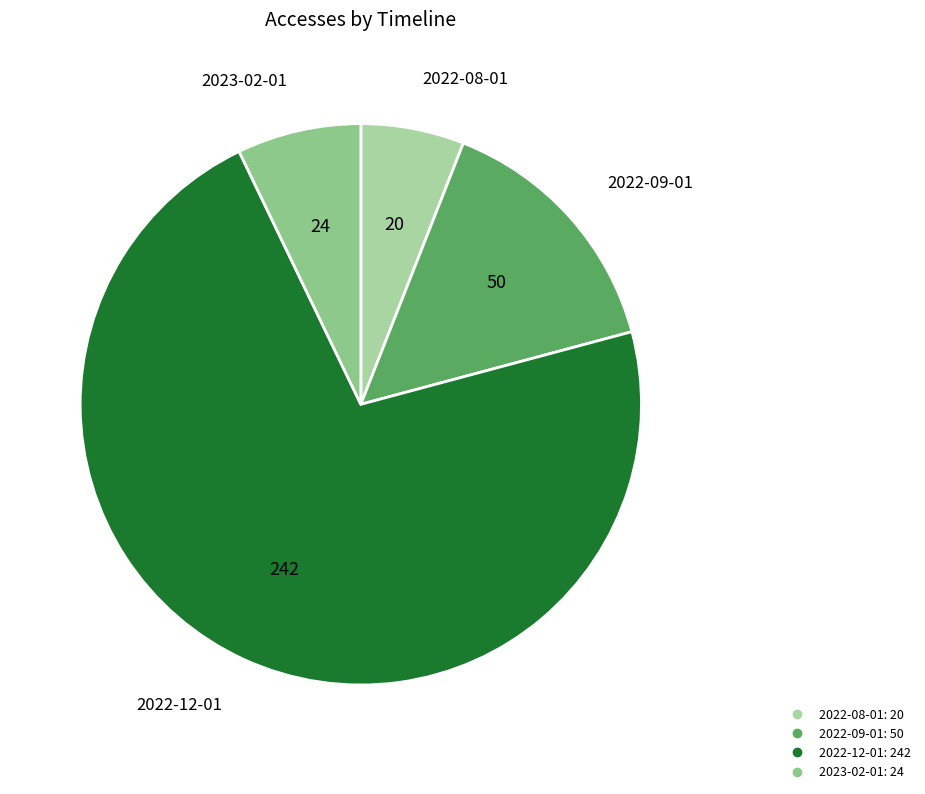

Which category has the smallest portion of the pie?

2022-08-01